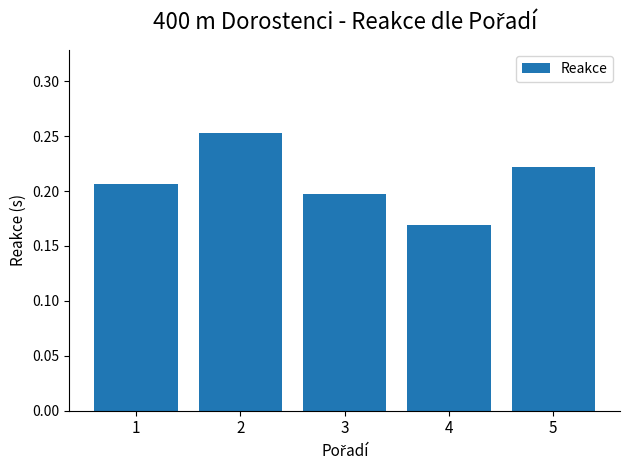

What is the difference between the maximum and minimum values?

0.1